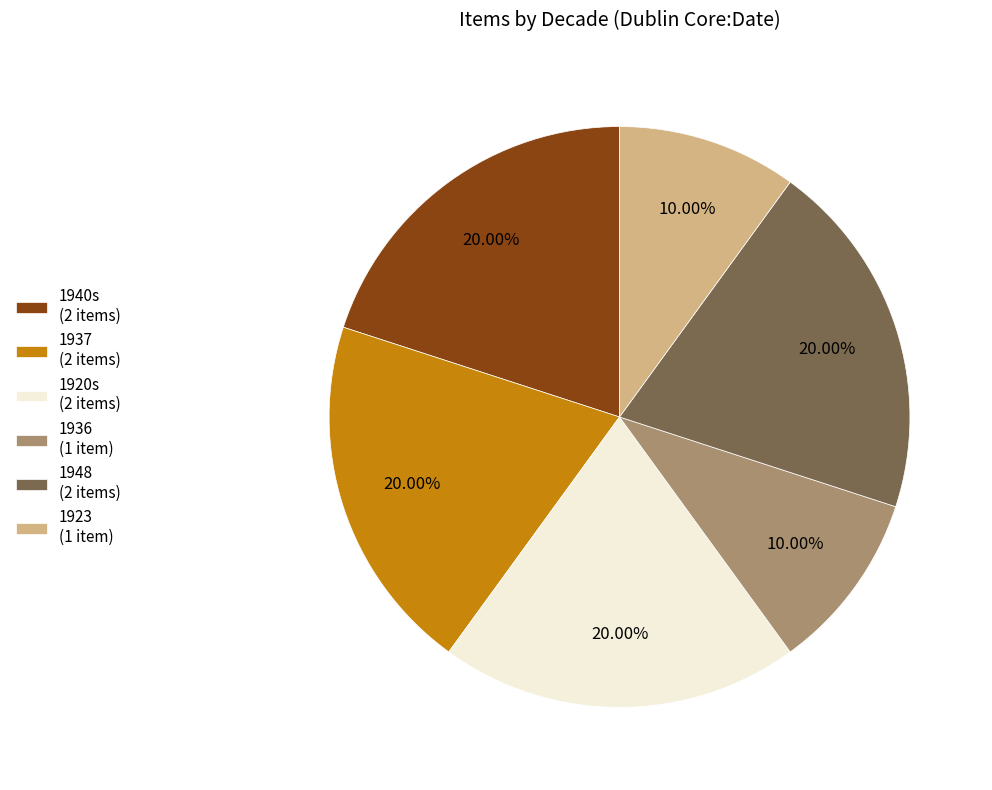

Is the sum of 1937 (2 items) and 1940s (2 items) greater than half?

No